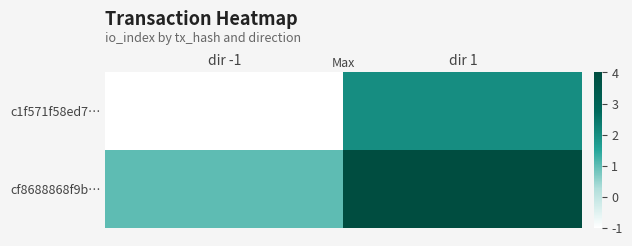

Which series changed the most between dir -1 and dir 1?

c1f571f58ed7…